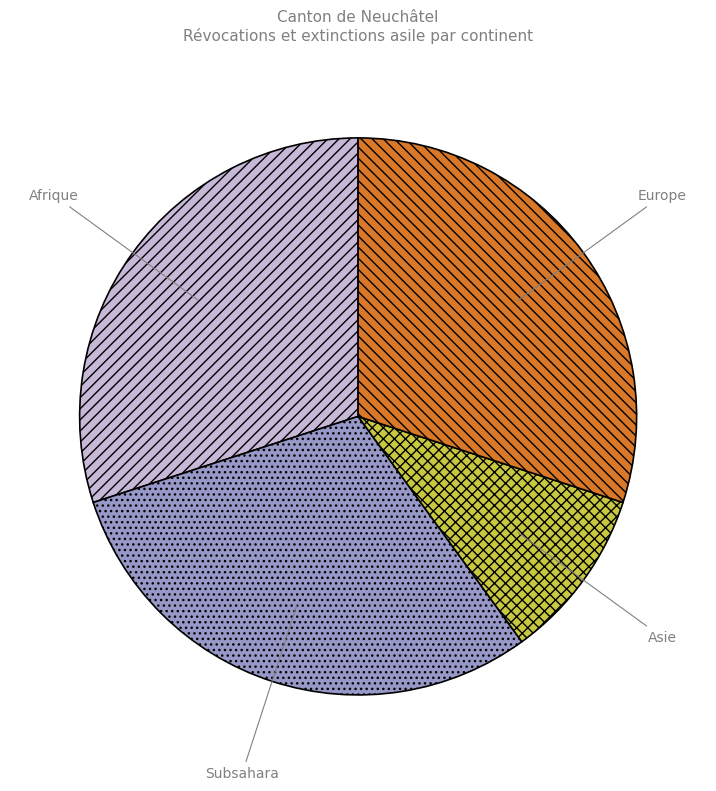

Is there a majority slice in this chart?

No